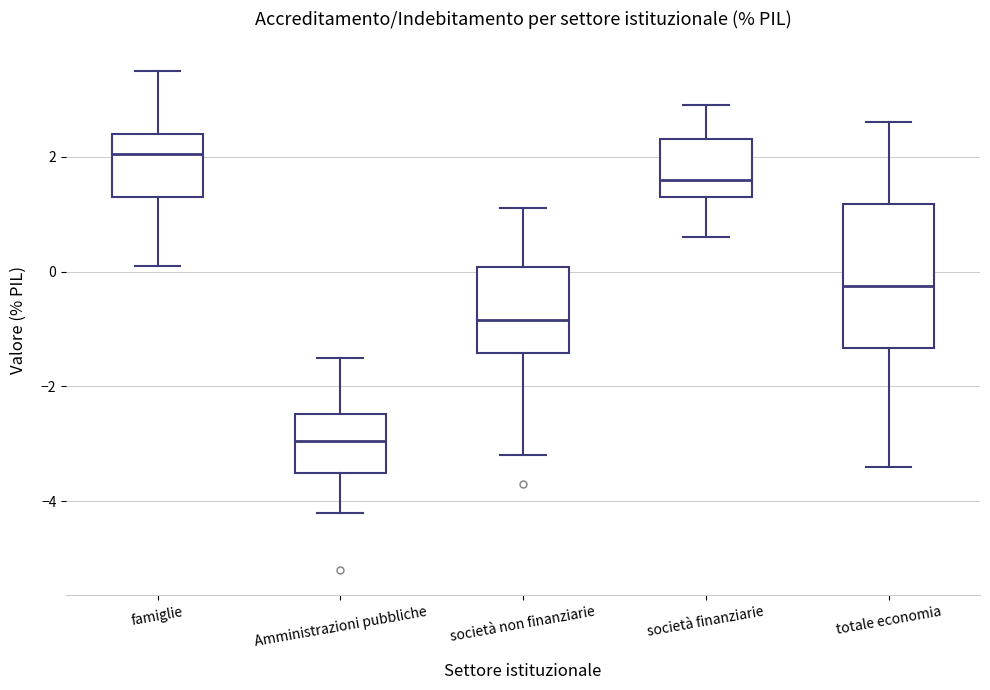

Reading left to right, read every box against the y-axis: the position of its median line, the range the box covers, and the ends of its whiskers. The values are not printed on the chart, so give them approximately, as read against the axis.

famiglie: median 2.0, box 1.4 to 2.4, whiskers 0.2 to 3.6
Amministrazioni pubbliche: median -3.0, box -3.4 to -2.4, whiskers -4.2 to -1.4
società non finanziarie: median -0.8, box -1.4 to 0.0, whiskers -3.2 to 1.2
società finanziarie: median 1.6, box 1.4 to 2.4, whiskers 0.6 to 3.0
totale economia: median -0.2, box -1.4 to 1.2, whiskers -3.4 to 2.6